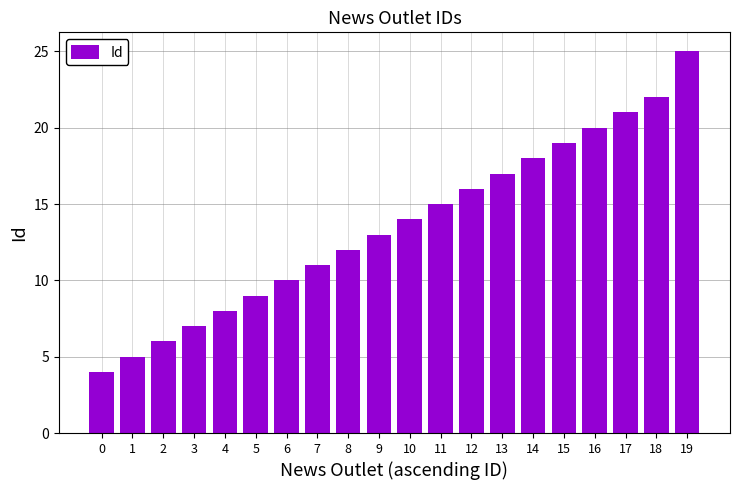

At which category does the chart reach its peak across all series?

19